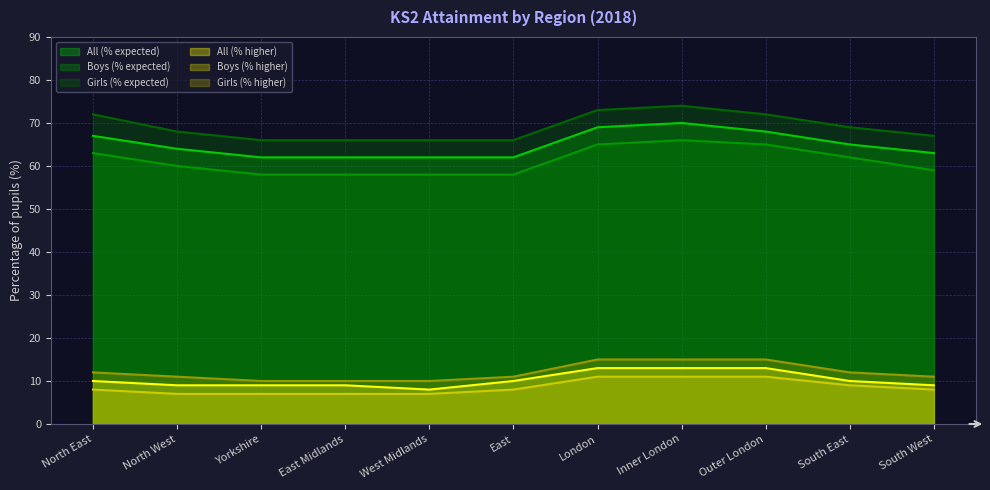

Does the chart have visible grid lines?

Yes